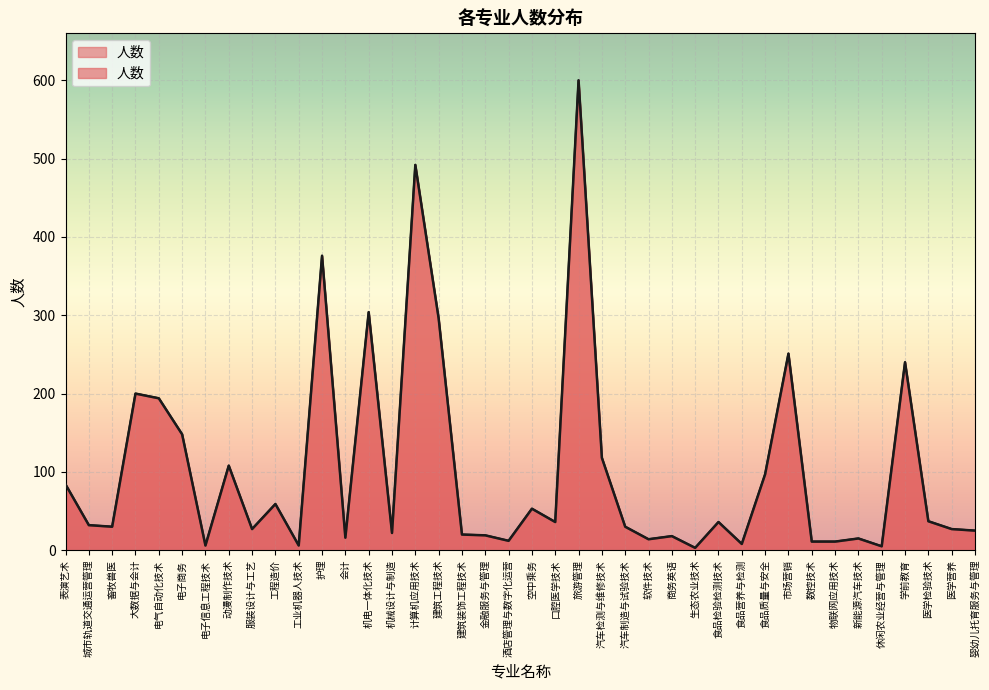

How many data points are above 32?

19